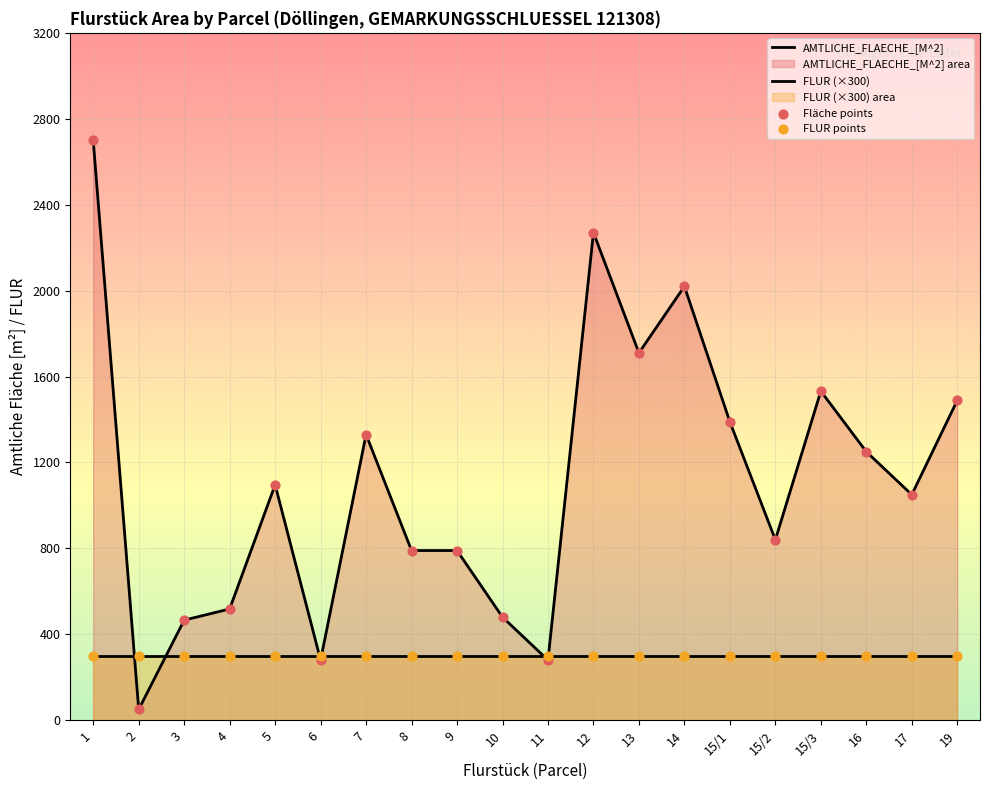

Which series has the largest total across all categories?

AMTLICHE_FLAECHE_[M^2]